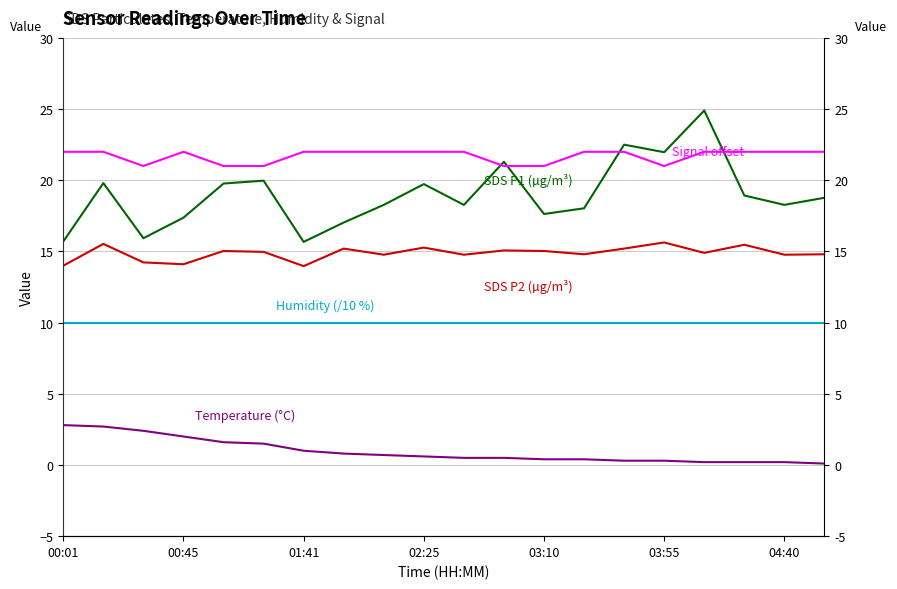

Which series has the largest total across all categories?

Signal offset (dBm+45)